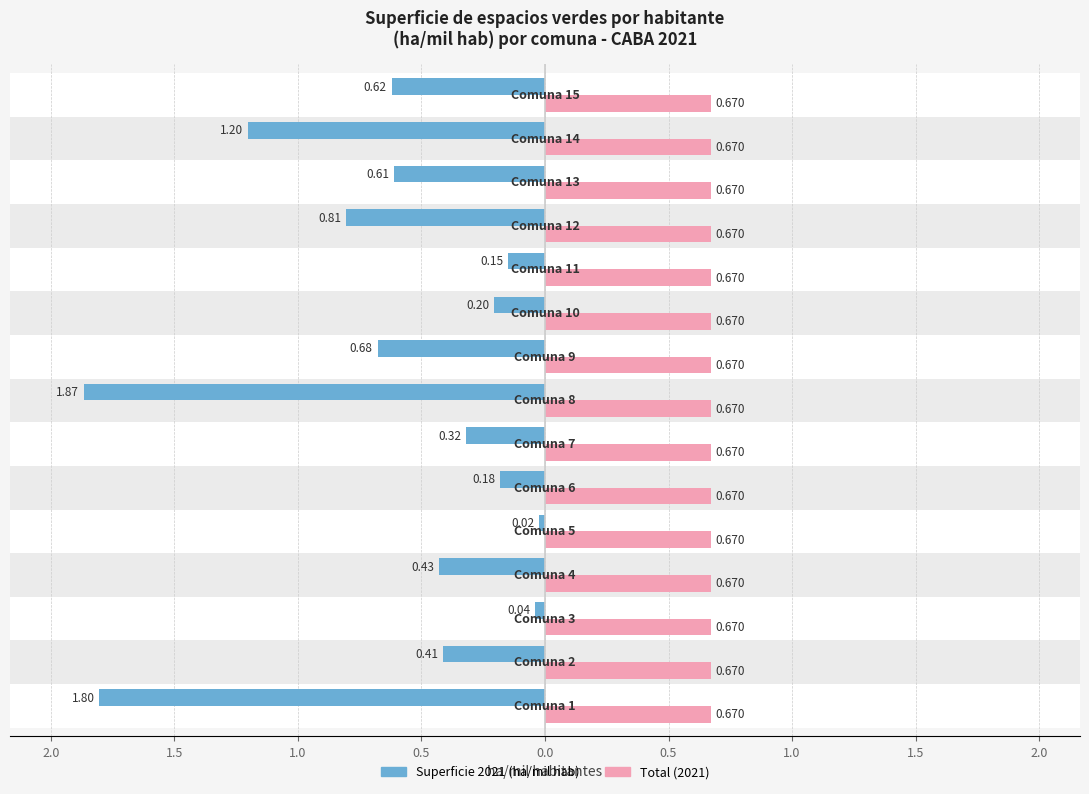

Which series has the largest range (max minus min)?

Superficie 2021 (ha/mil hab)